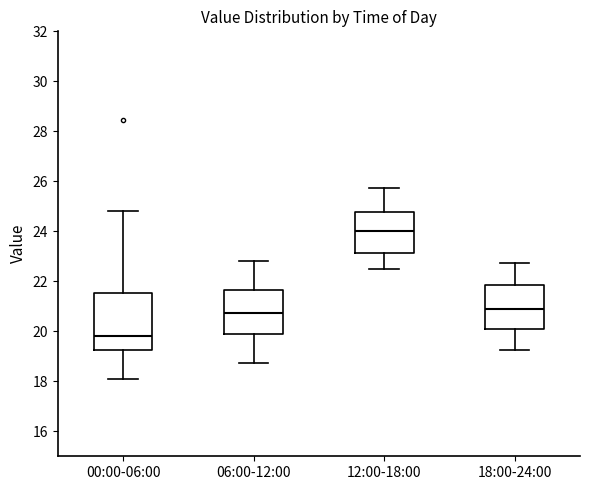

Reading left to right, transcribe this box plot: for each box, give where its median line is, the range the box spans, and where its two whiskers end, as read against the y-axis. The values are not printed on the chart, so give them approximately, as read against the axis.

00:00-06:00: median 19.8, box 19.2 to 21.6, whiskers 18.0 to 24.8
06:00-12:00: median 20.8, box 19.8 to 21.6, whiskers 18.8 to 22.8
12:00-18:00: median 24.0, box 23.2 to 24.8, whiskers 22.6 to 25.8
18:00-24:00: median 20.8, box 20.2 to 21.8, whiskers 19.2 to 22.8